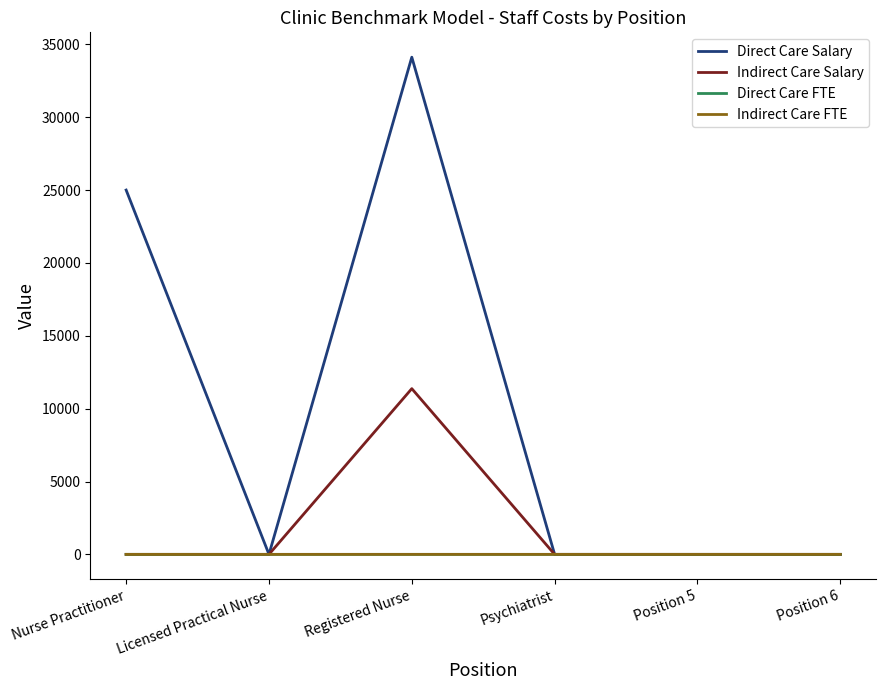

The value of Direct Care Salary at Registered Nurse is 52051.8. True or false?

False